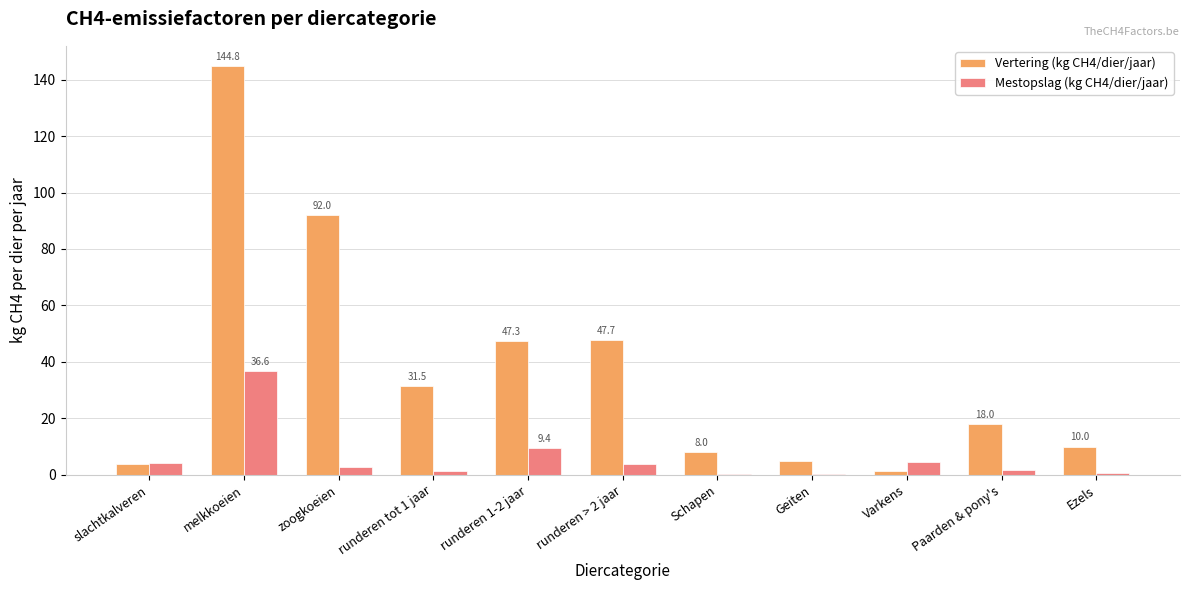

At which category does the chart reach its peak across all series?

melkkoeien